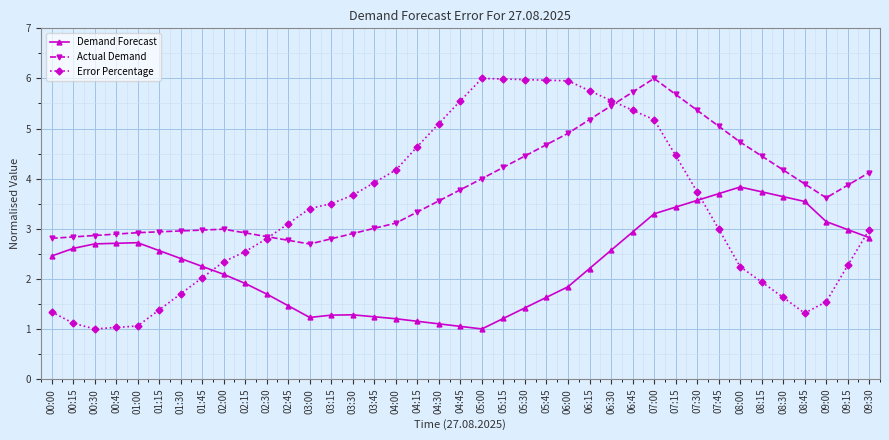

Which series has the largest total across all categories?

Actual Demand